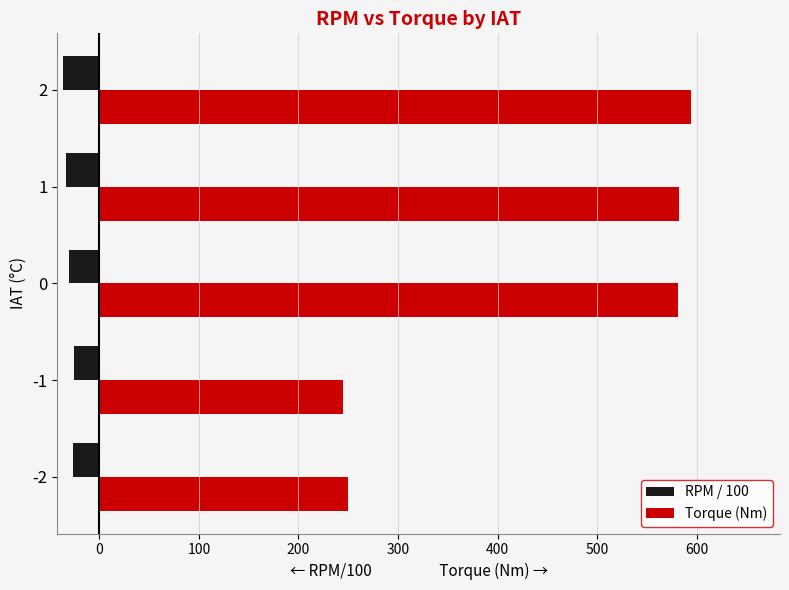

What is the difference between the maximum and second lowest values in the Torque (Nm) series?

344.7